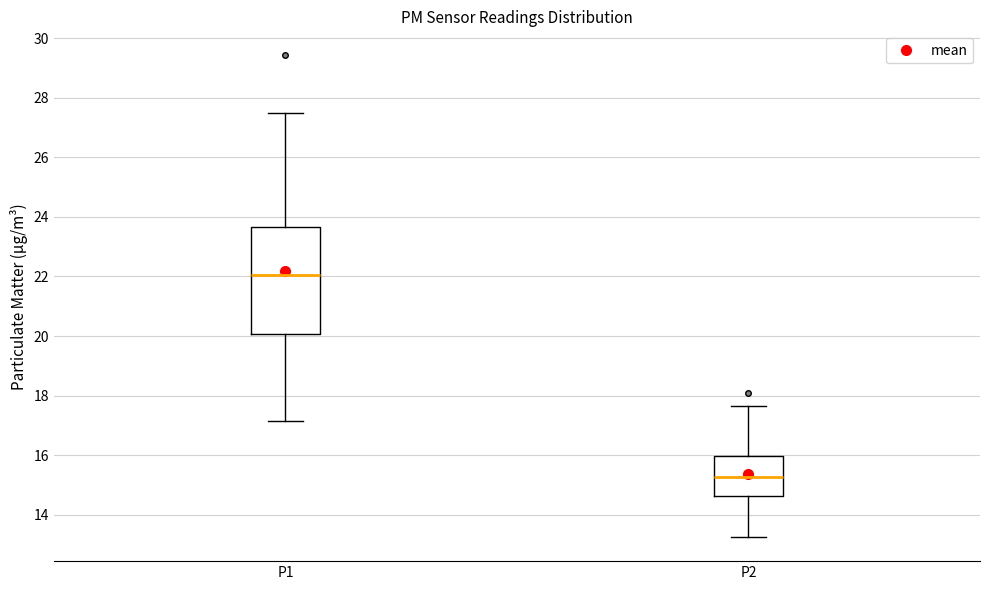

Which box is the tallest, from its lower edge to its upper edge?

P1